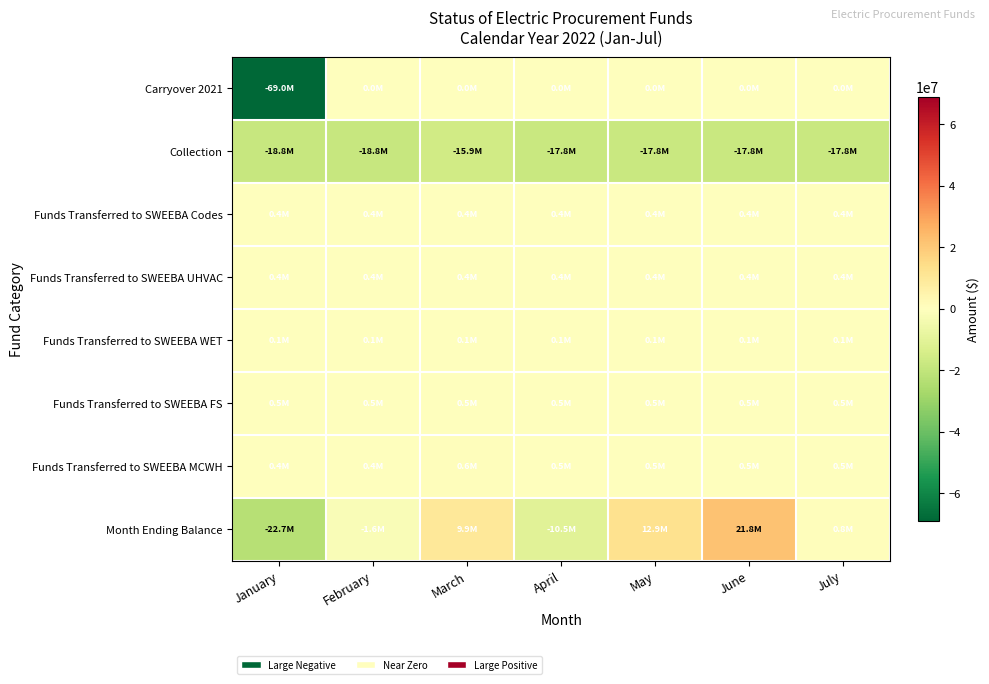

What is the maximum value shown in the chart?

21791255.6